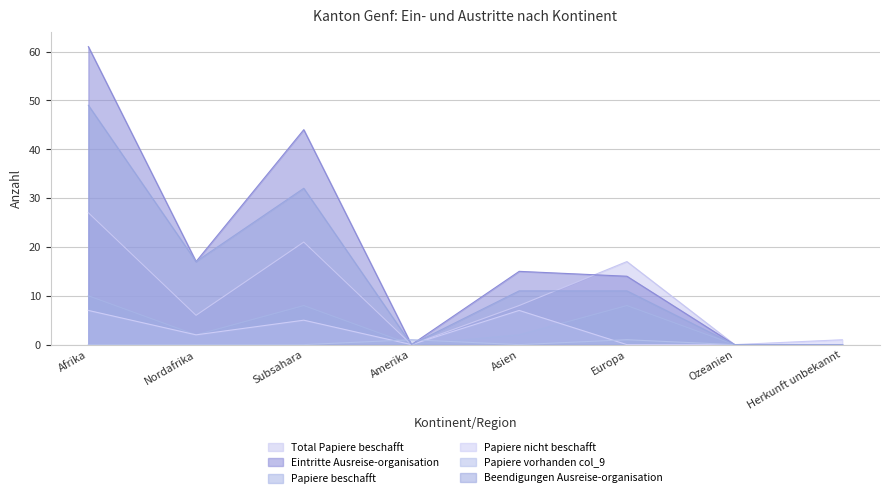

What are all the series names shown in the legend?

Total Papiere beschafft, Eintritte Ausreise-organisation, Papiere beschafft, Papiere nicht beschafft, Papiere vorhanden col_9, Beendigungen Ausreise-organisation